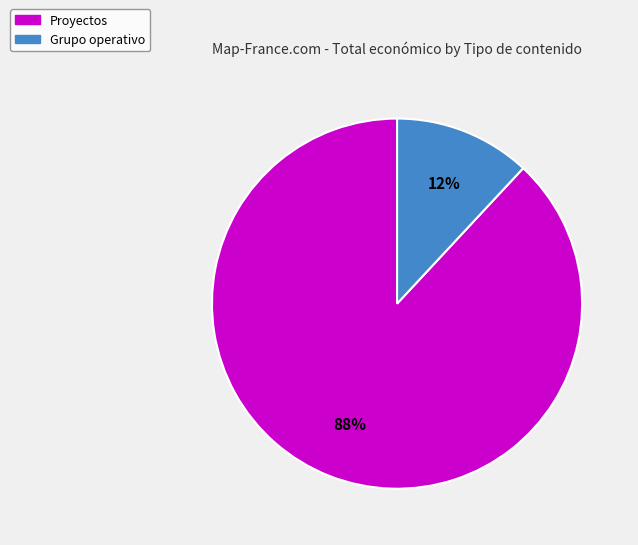

To the nearest percent, what is the difference between the largest and smallest slice percentages?

76%